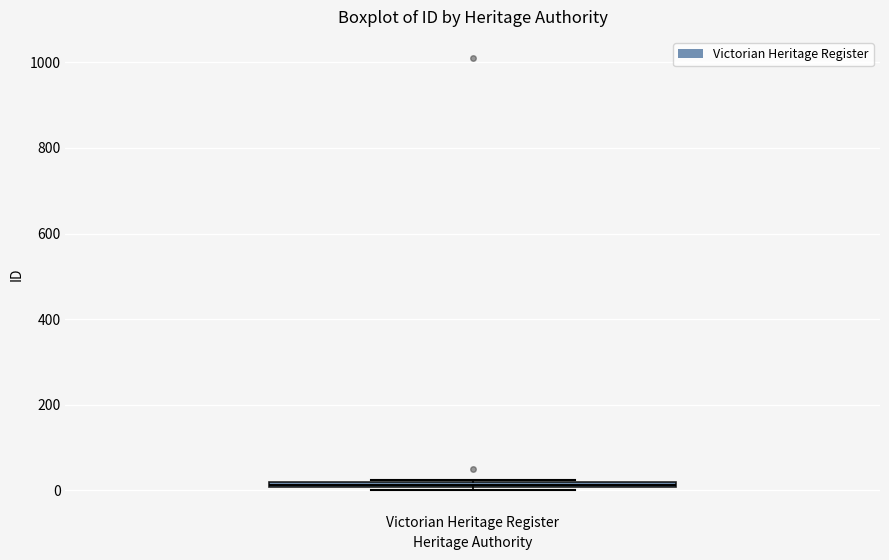

Where is the lower edge of the box for Victorian Heritage Register on the y-axis? The values are not printed on the chart, so give them approximately, as read against the axis.

0